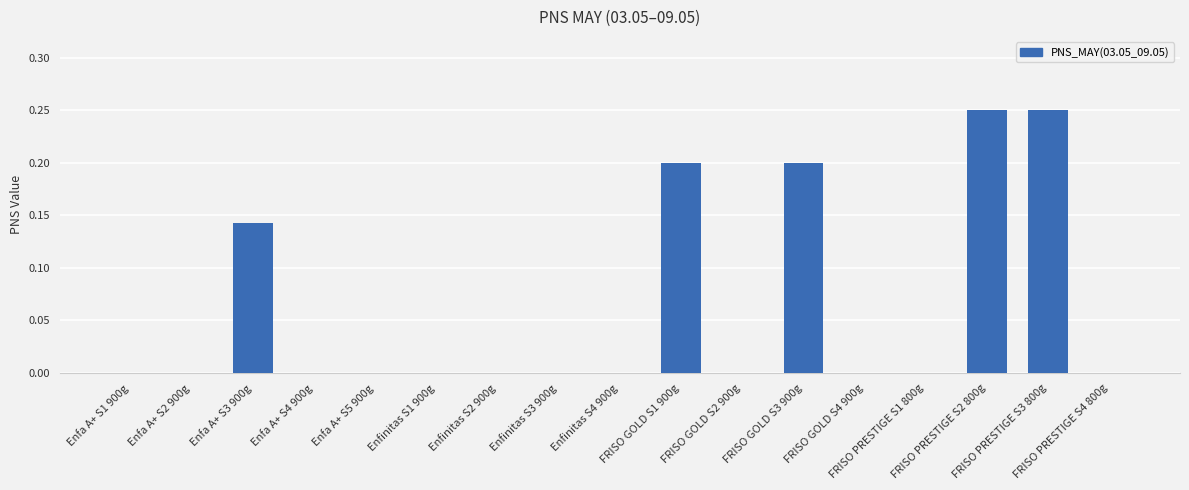

What is the sum of all values?

1.0